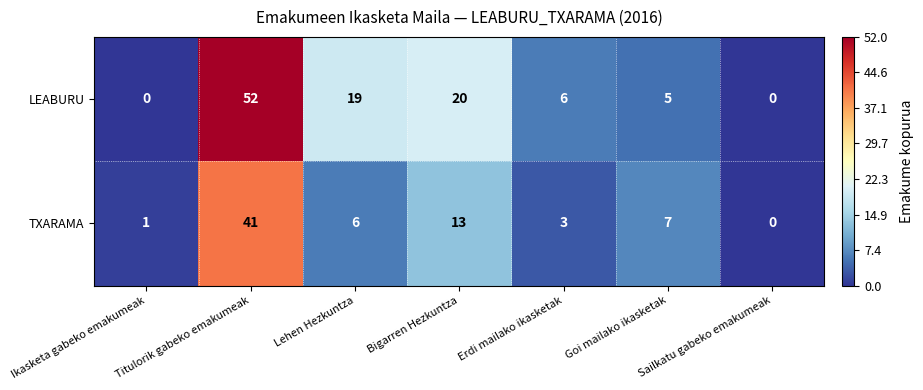

How many data points in LEABURU are less than 6?

3